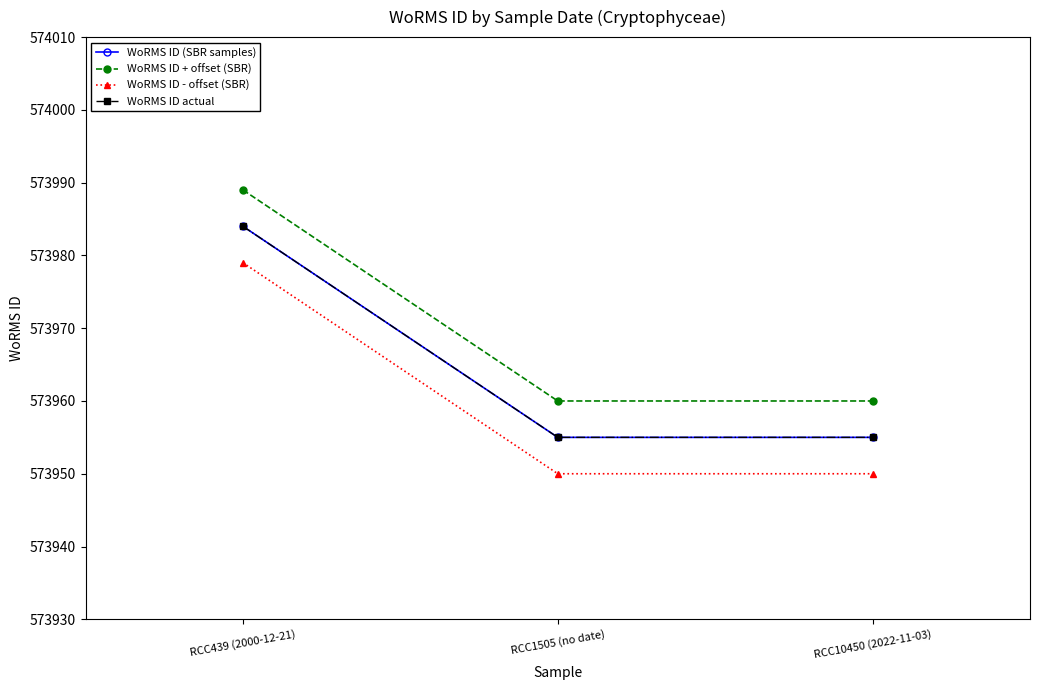

Is this an area chart (filled region under the line)?

No